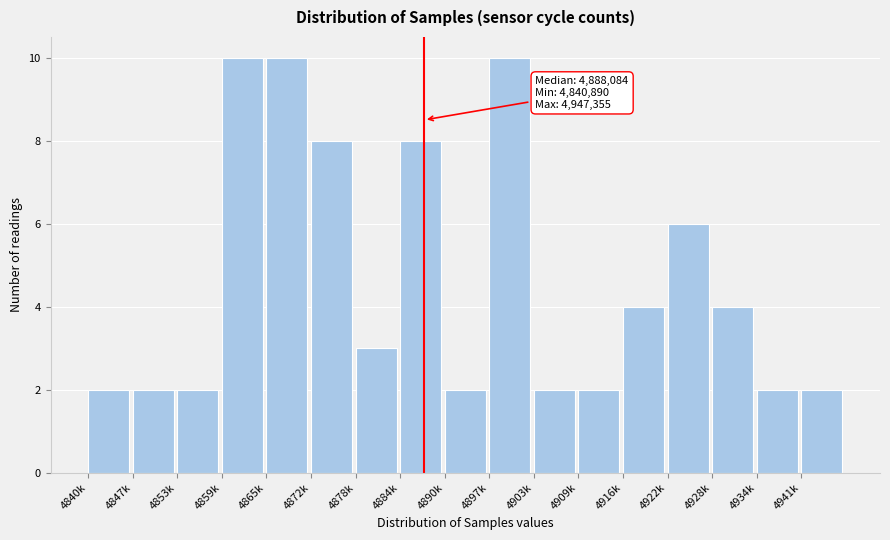

Reading left to right, list all the values displayed in this chart.

2	2	2	10	10	8	3	8	2	10	2	2	4	6	4	2	2